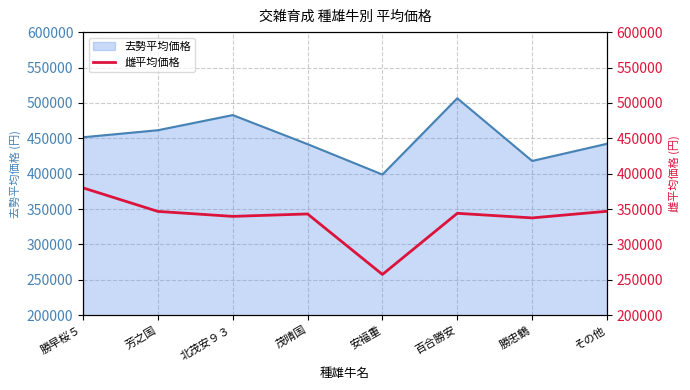

The value of 去勢平均価格 at 安福重 is 174746. True or false?

False